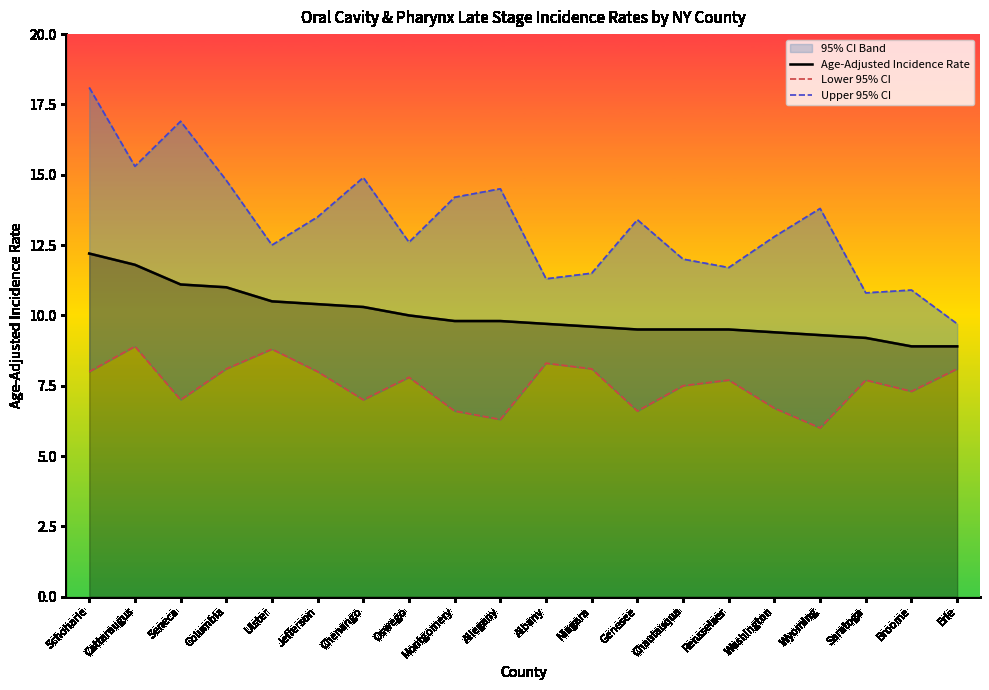

What position from the left is Schoharie?

1